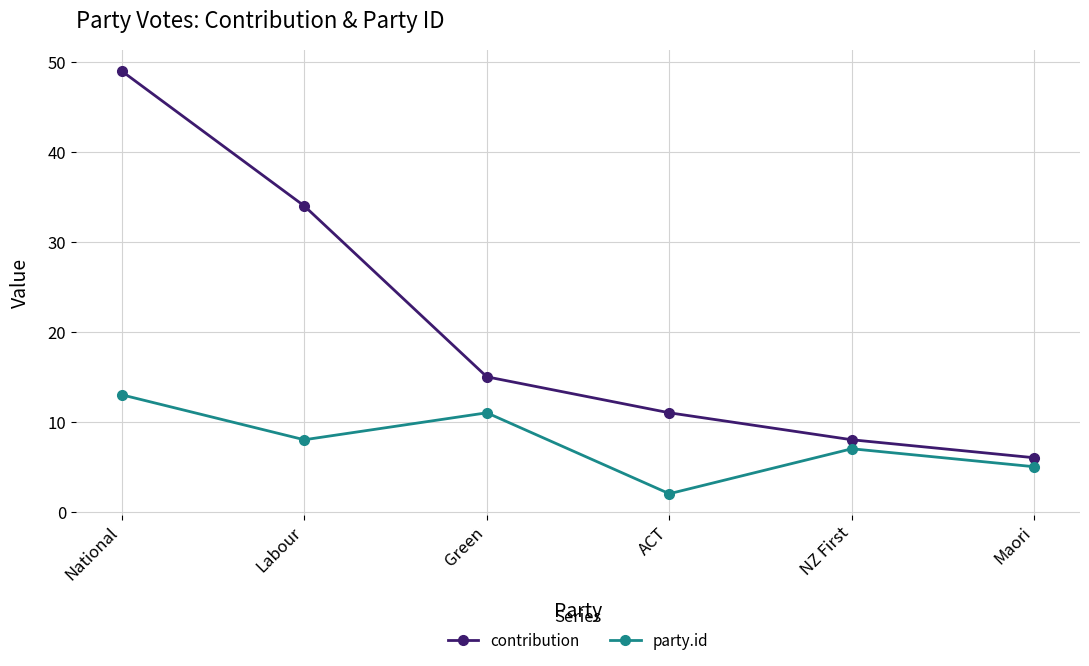

Count the number of categories in the chart.

6